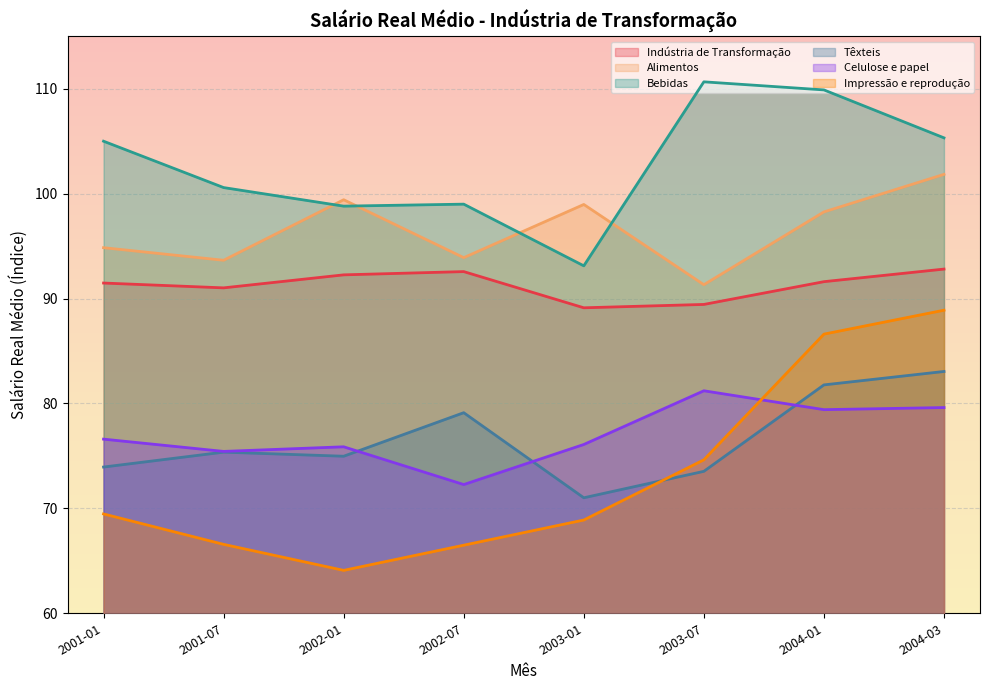

How many lines are shown in the chart?

6